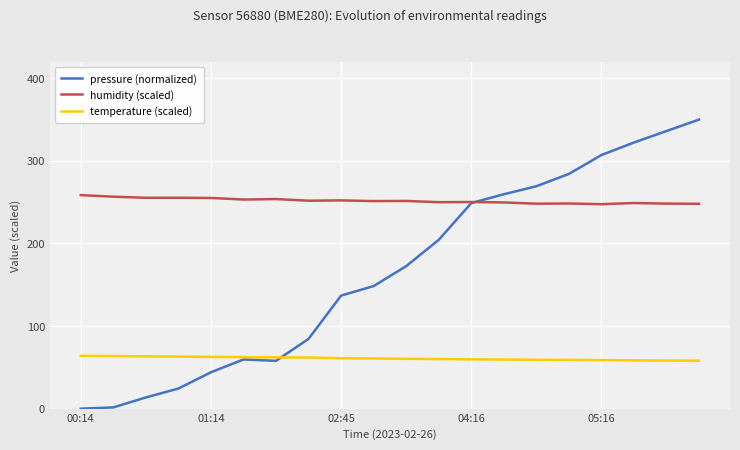

What is the greatest value displayed?

350.0